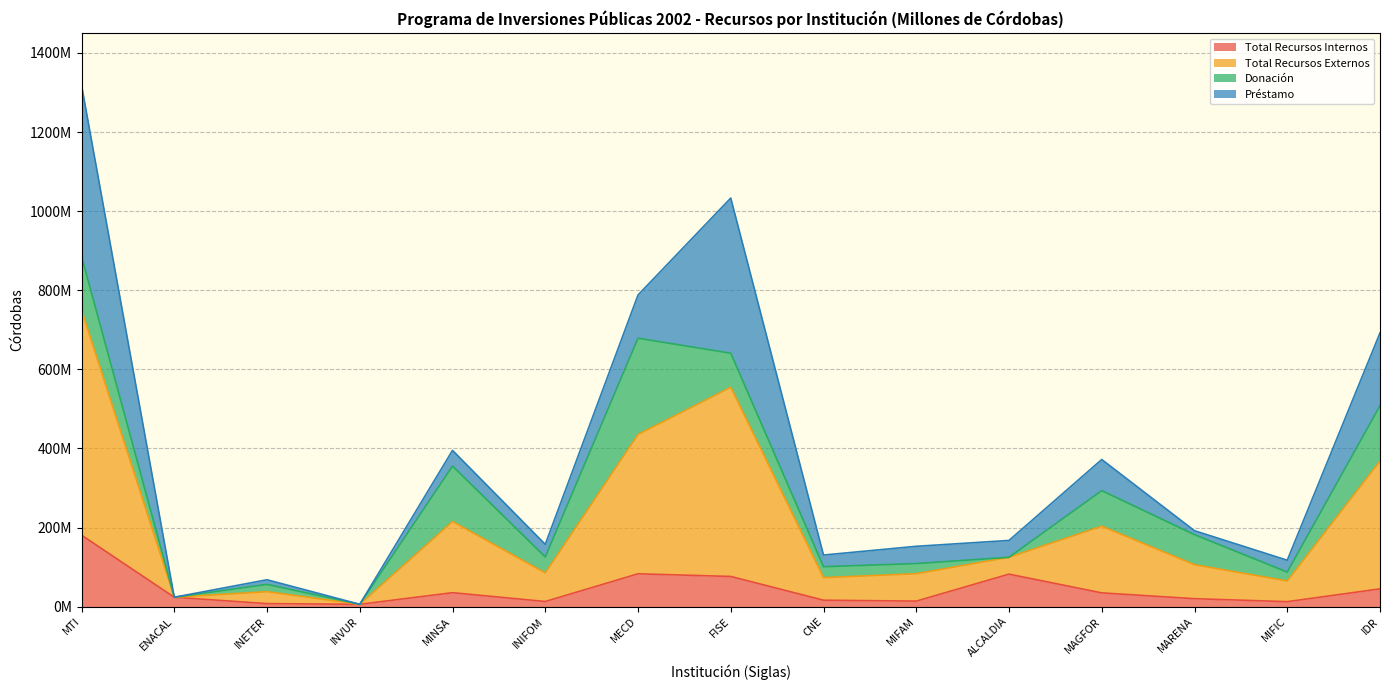

What is the label of the 3rd point from the left?

INETER